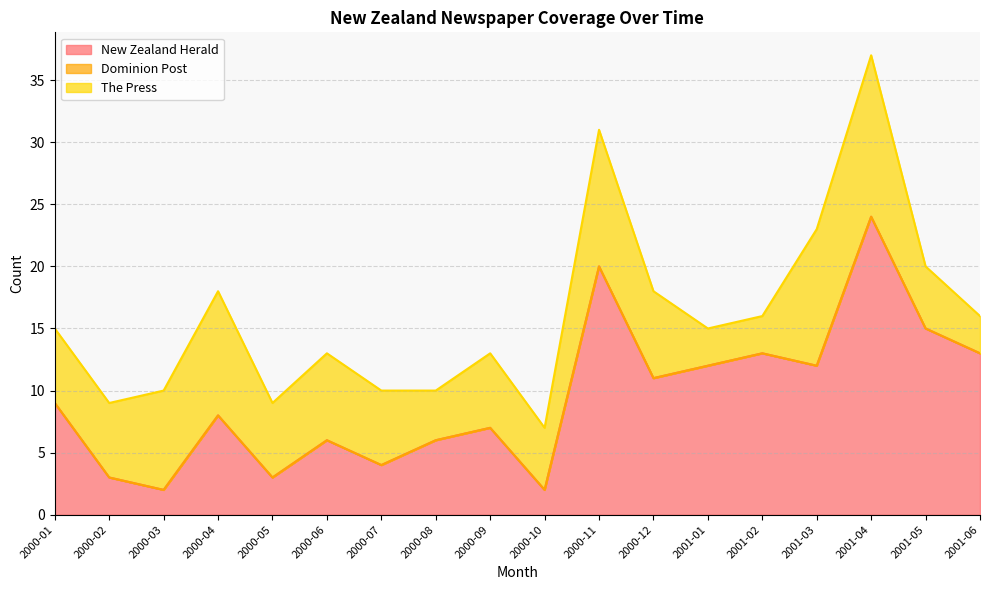

Rank the series by their maximum value, from highest to lowest.

New Zealand Herald, The Press, Dominion Post